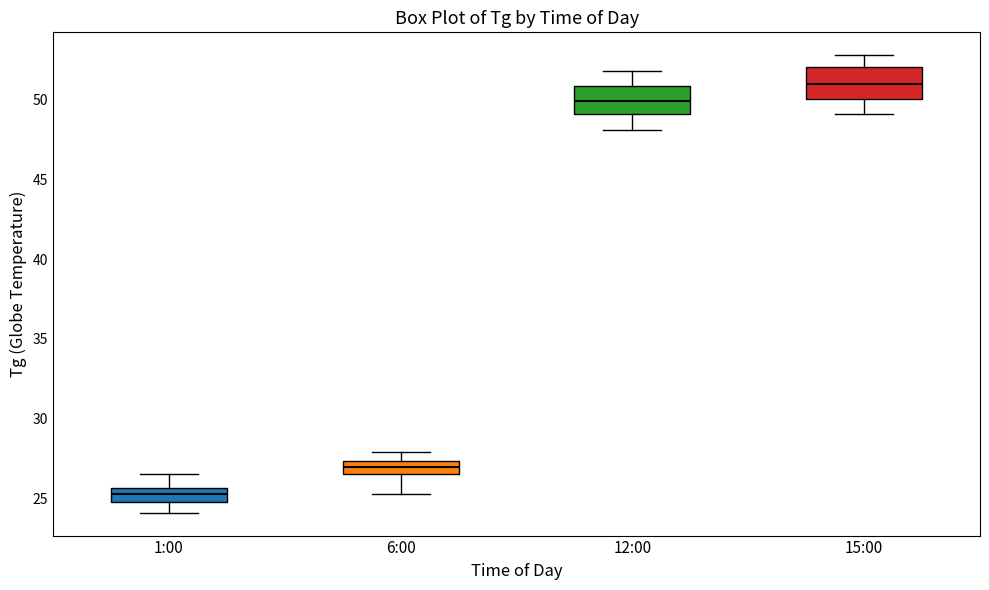

Which box's median line is the lowest?

1:00